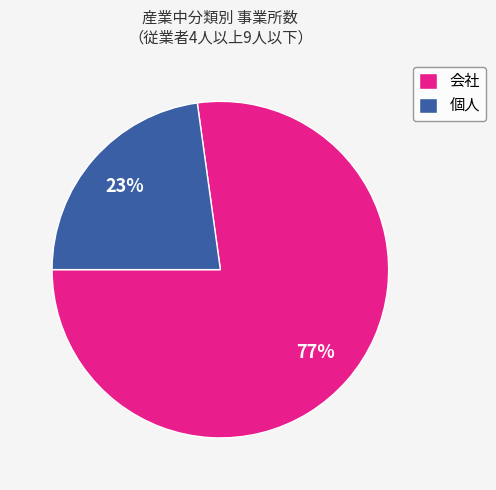

True or false: 個人 accounts for 36% of the total.

False